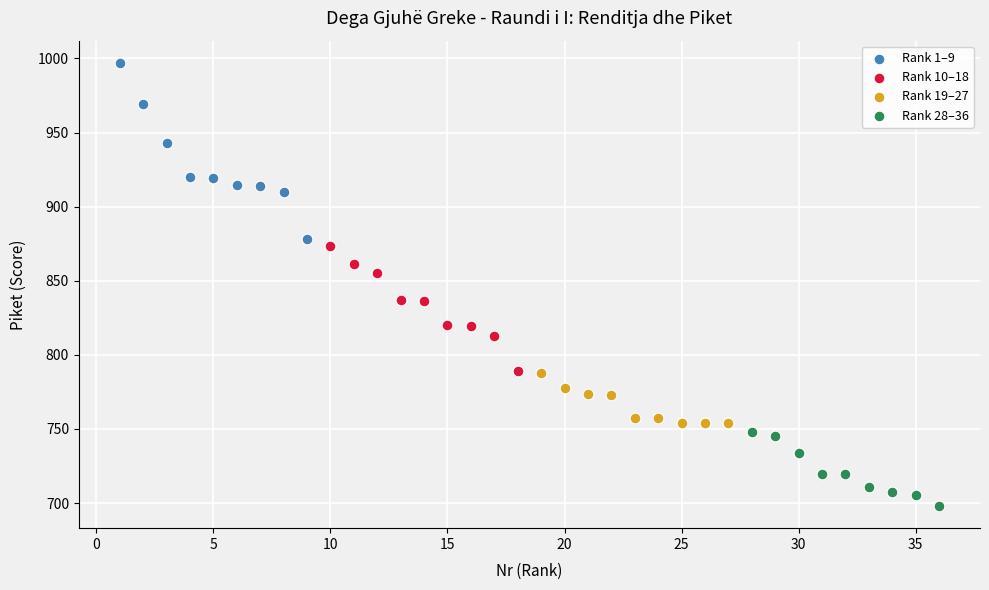

Which series reaches the maximum Y coordinate?

Rank 1–9